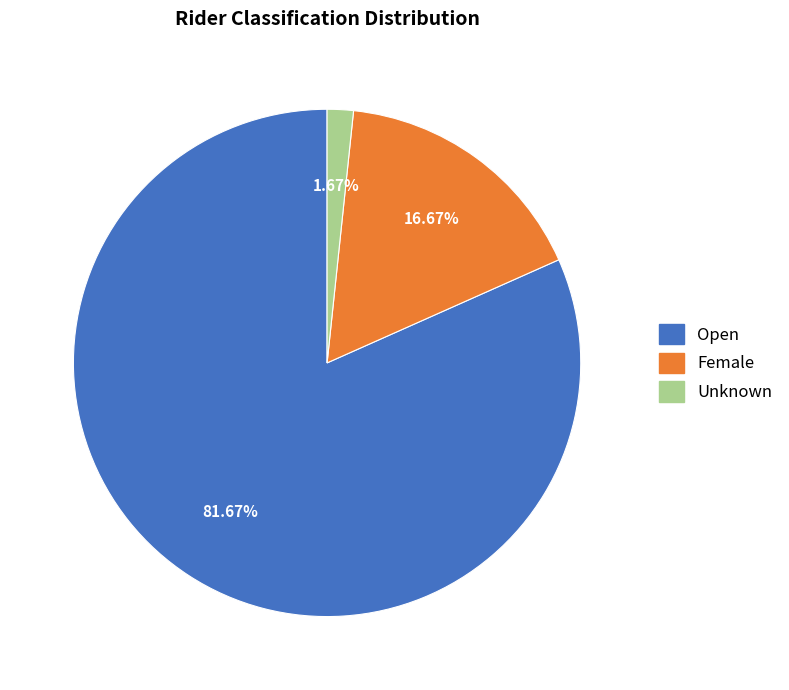

How many segments does this pie chart have?

3